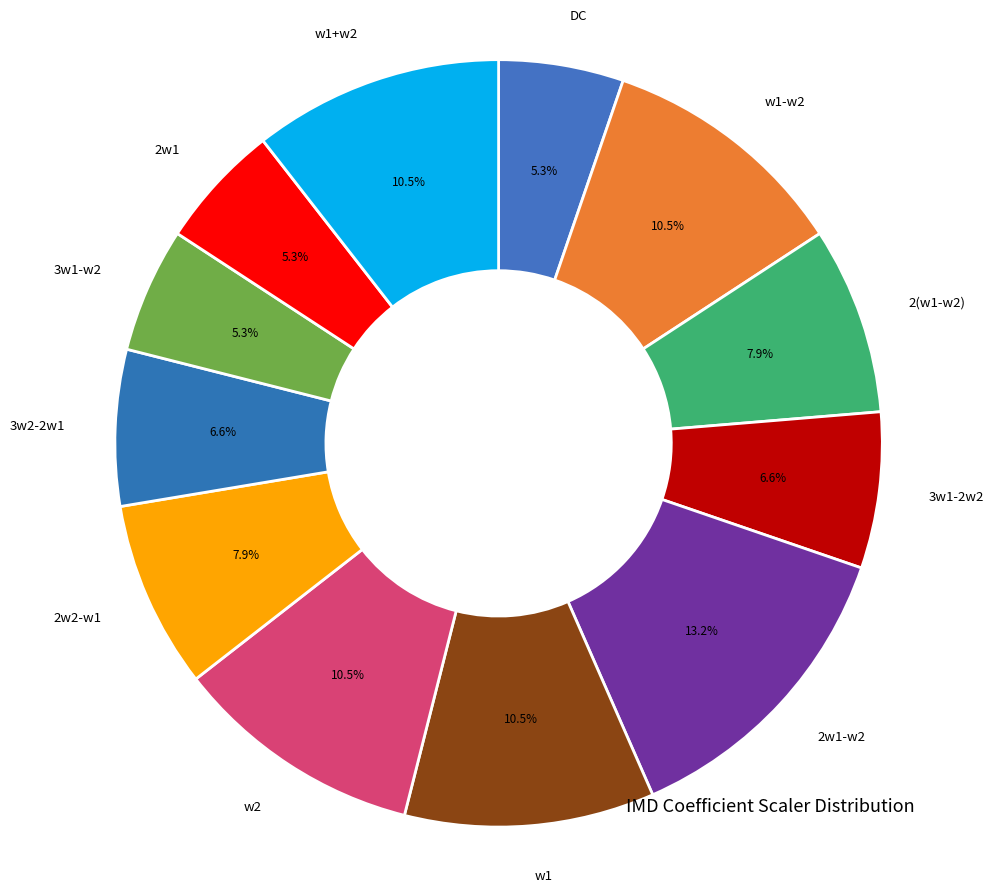

Is there a majority slice in this chart?

No